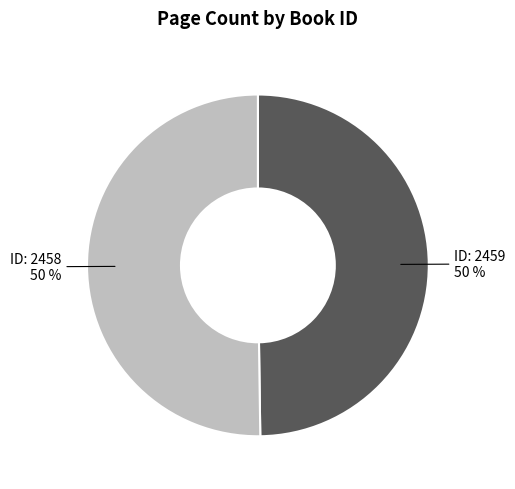

How many slices are in this pie chart?

2